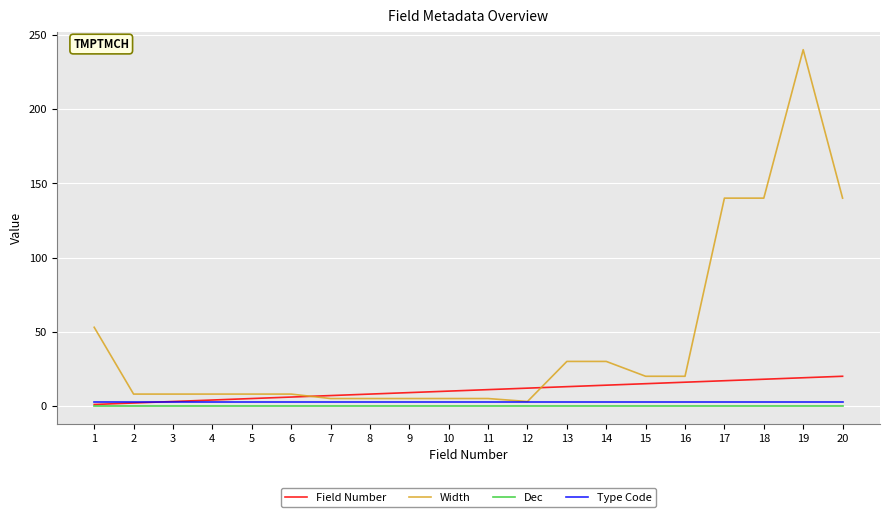

At how many categories does at least one series exceed 148?

1